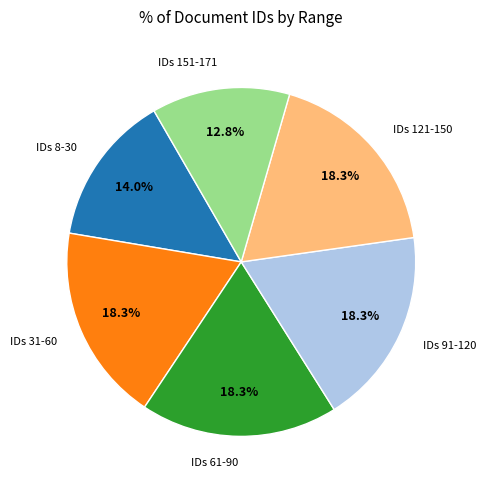

Which category has the smallest portion of the pie?

IDs 151-171